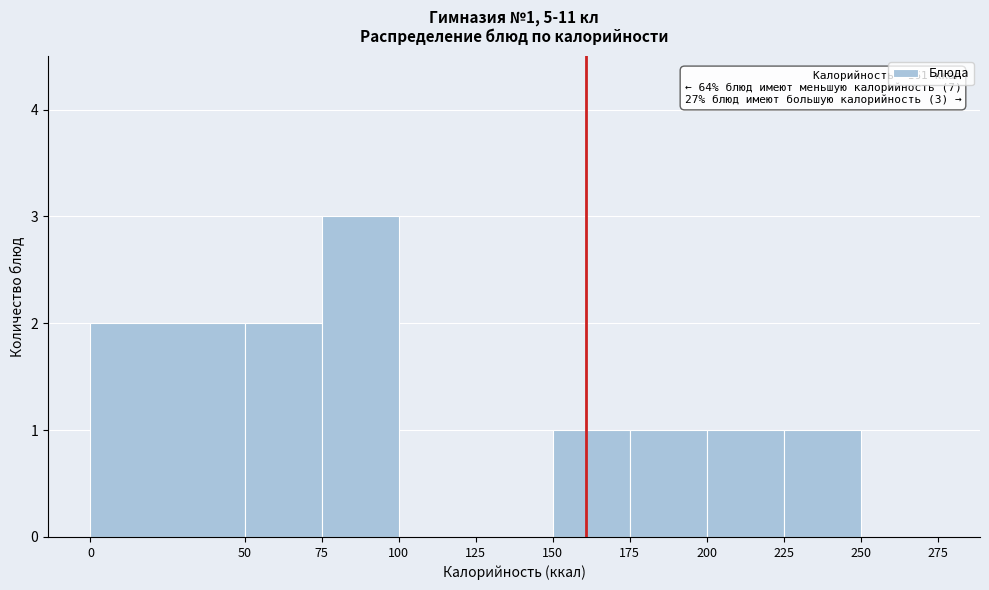

Which range on the x-axis has the tallest bar?

75 to 100